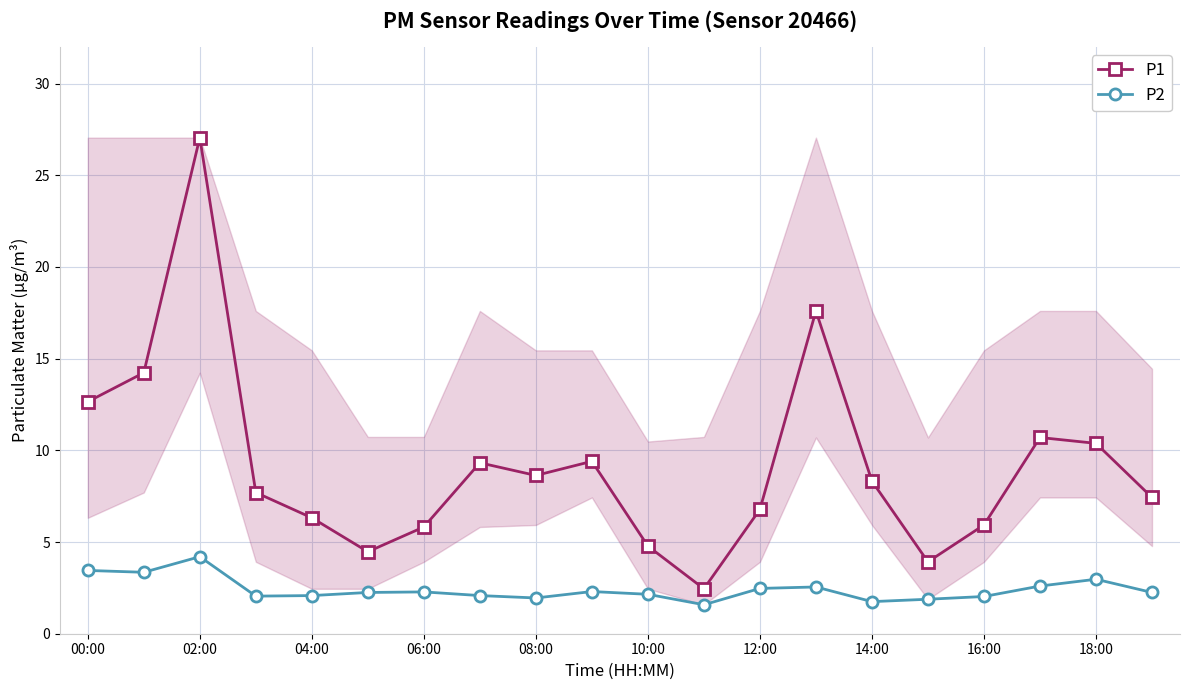

True or false: P2 and P1 cross at least once.

False